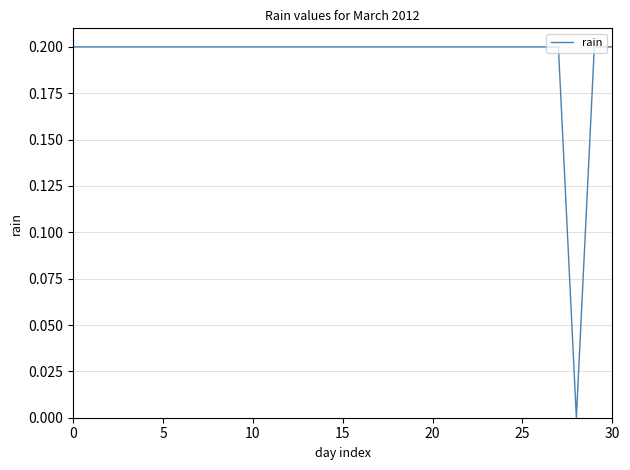

The chart shows a value of 0.2 at 5. True or false?

True